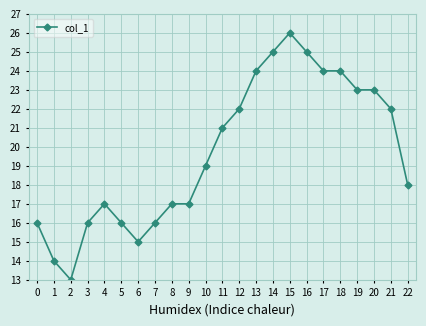

What is the maximum value shown in the chart?

26